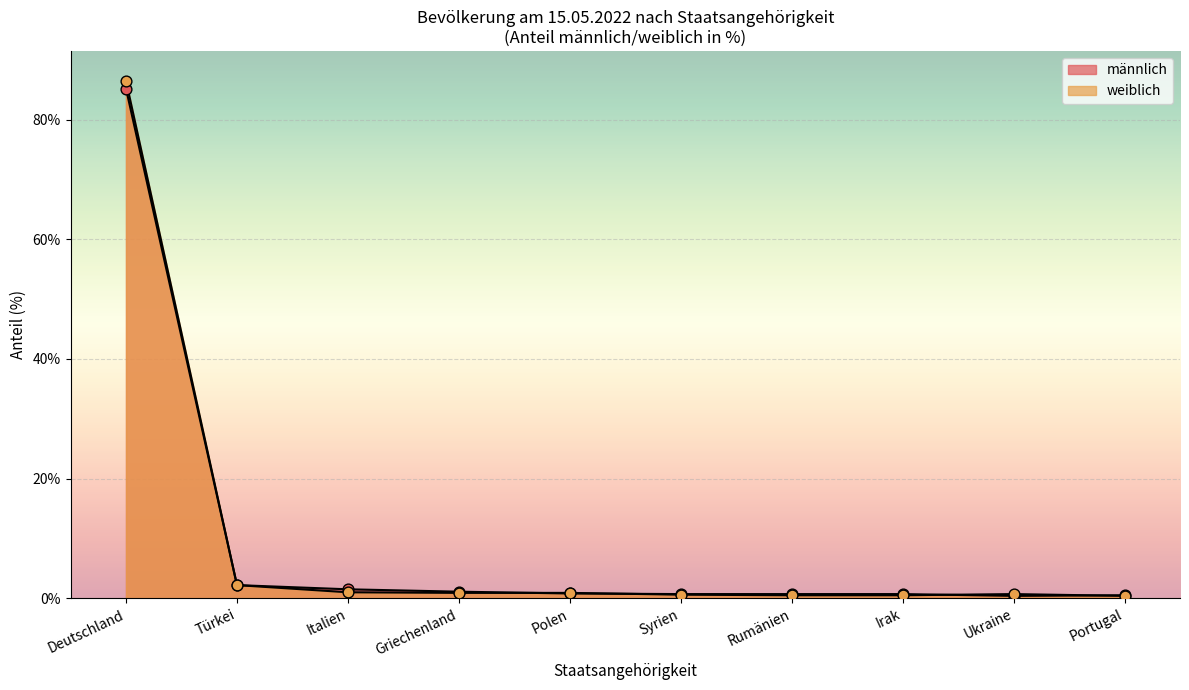

Is the value of männlich at Portugal greater than the value of weiblich at Deutschland?

No